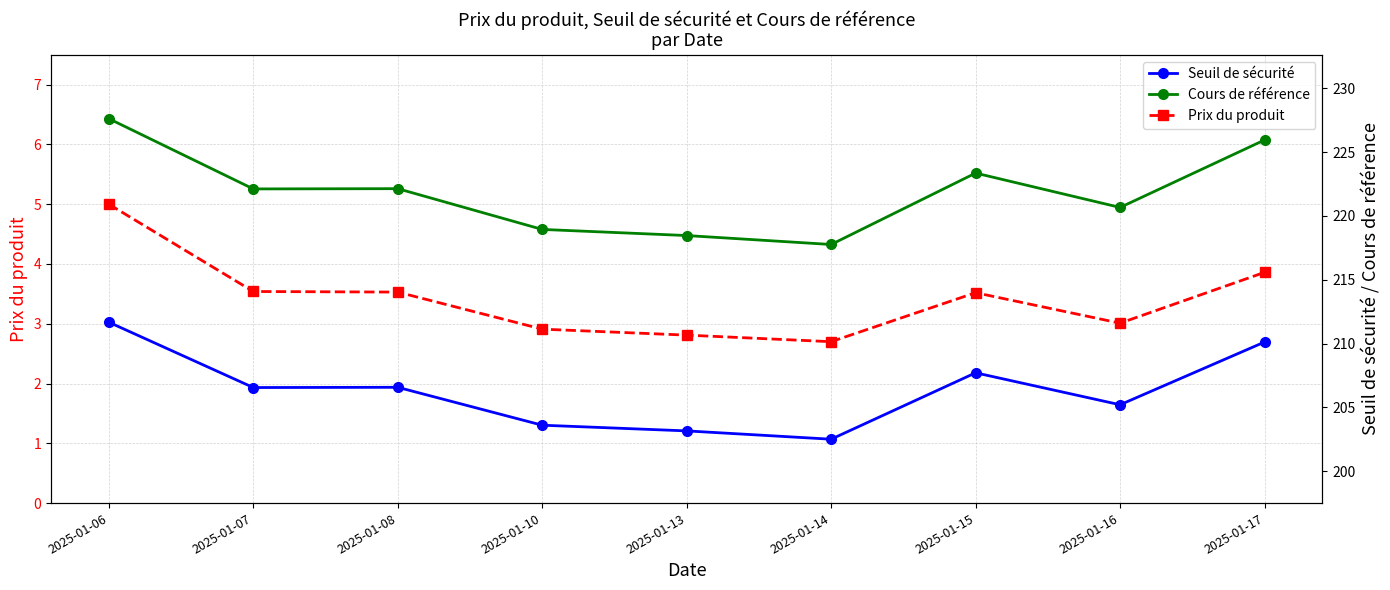

What is the difference between the highest and lowest values at 2025-01-06?

222.6